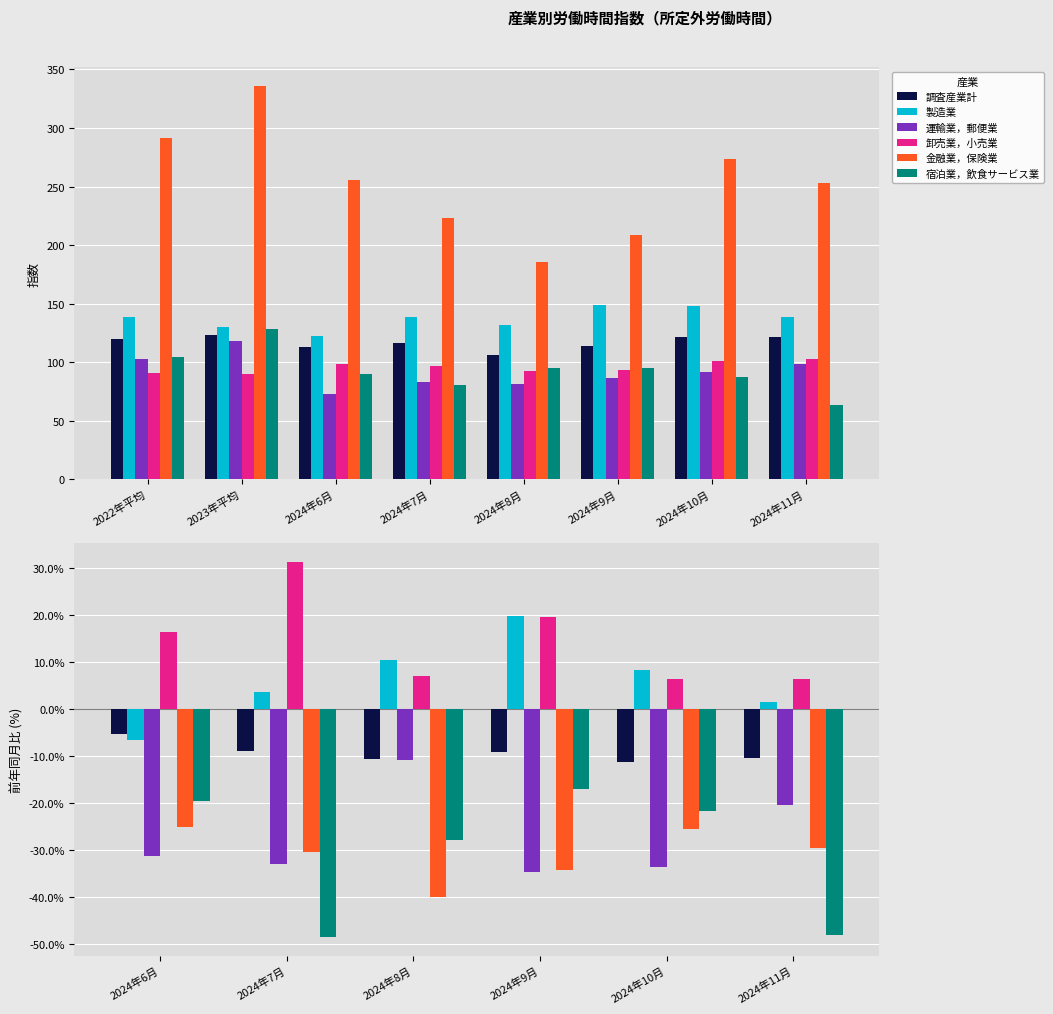

Which series has the largest total across all categories?

卸売業，小売業